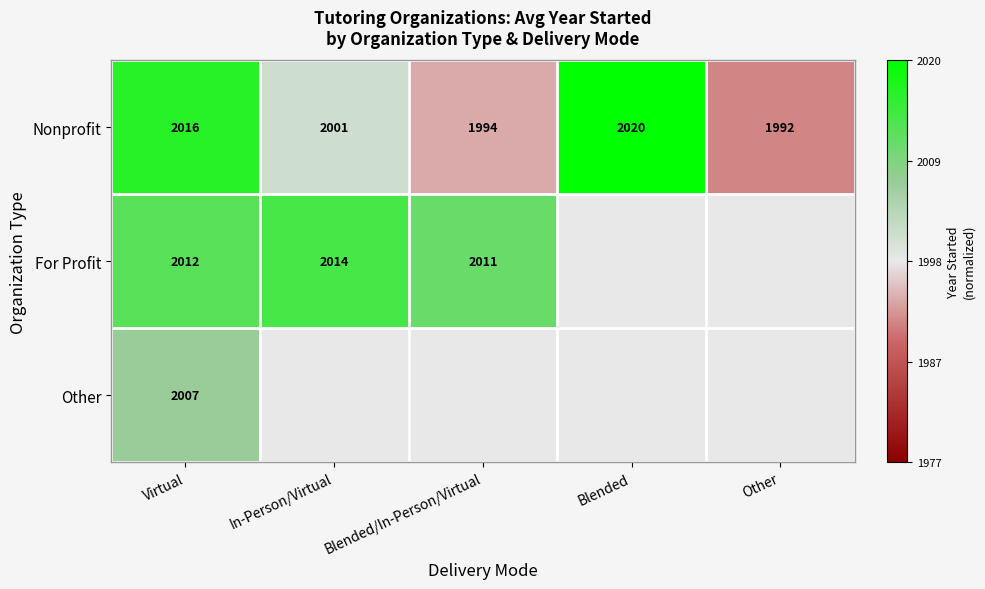

The value of For Profit at In-Person/Virtual is 1.1. True or false?

False